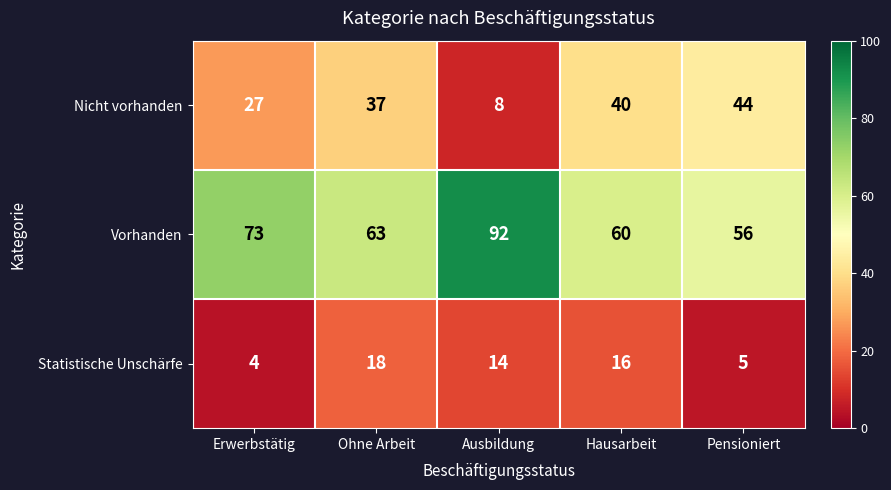

Where does the Vorhanden series first go above 63?

Erwerbstätig